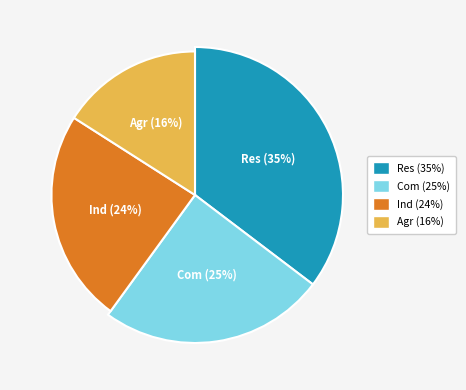

Combined, what portion of the pie is Dec 24 AER VCR ($/kWh) - Agr and Dec 24 AER VCR ($/kWh) - Ind?

40.0%